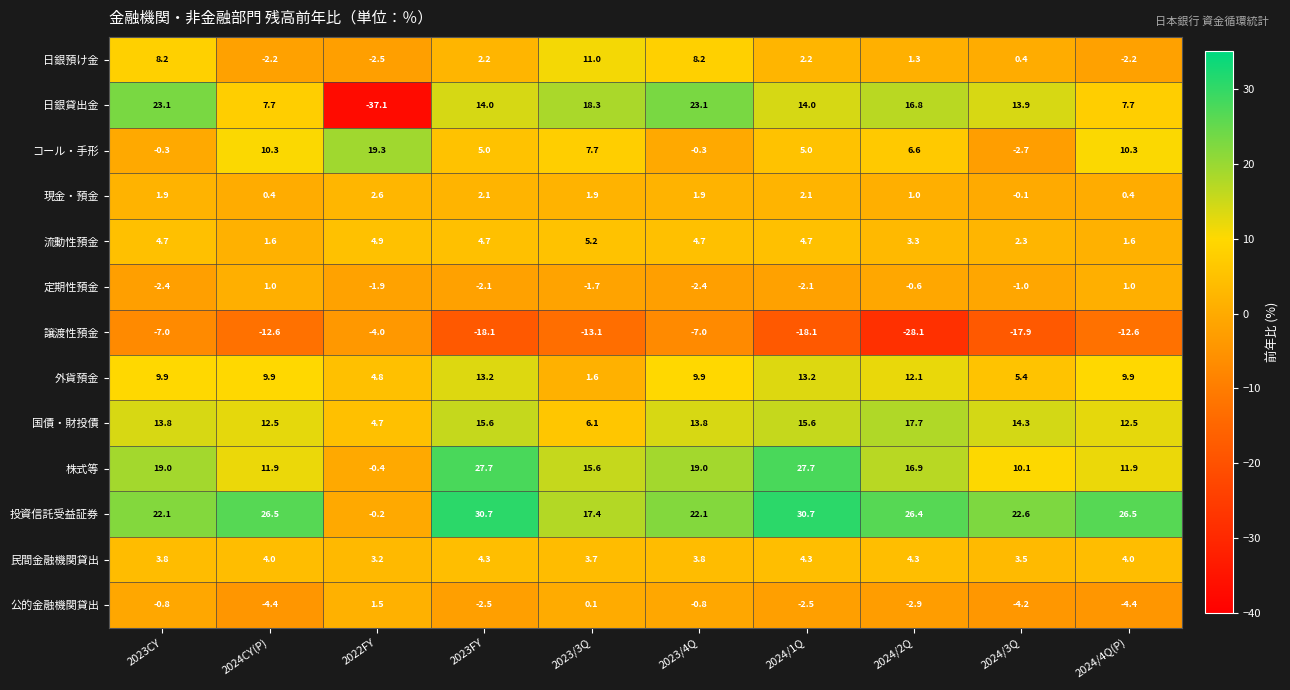

Is it true that 民間金融機関貸出 equals 4.0 at 2024/4Q(P)?

True